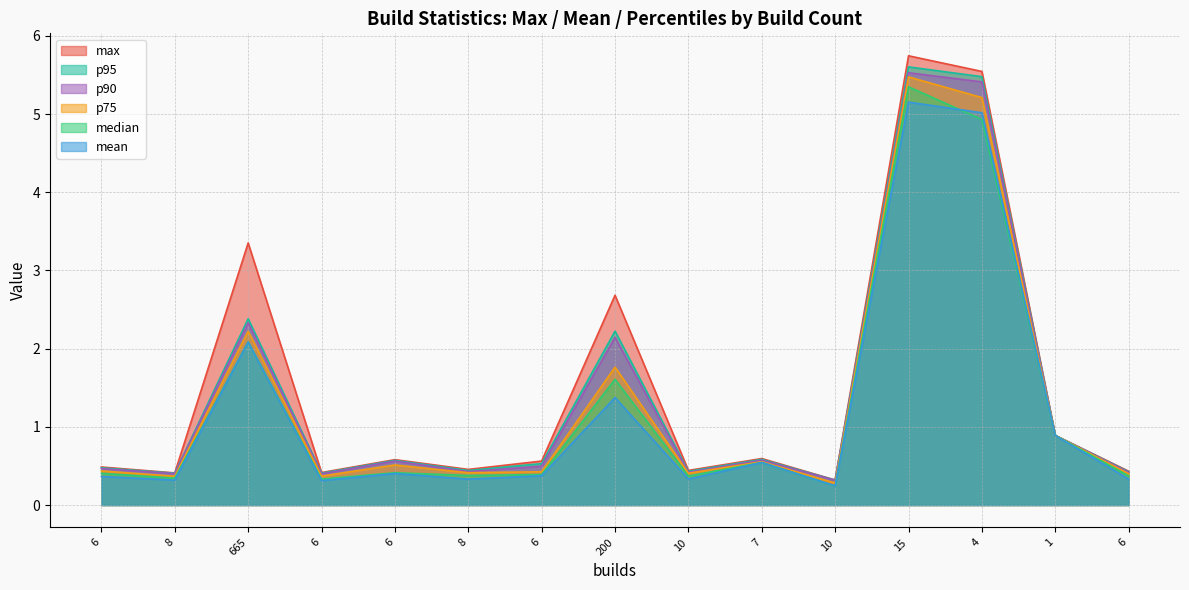

Which has a higher value, 6 or 6?

6